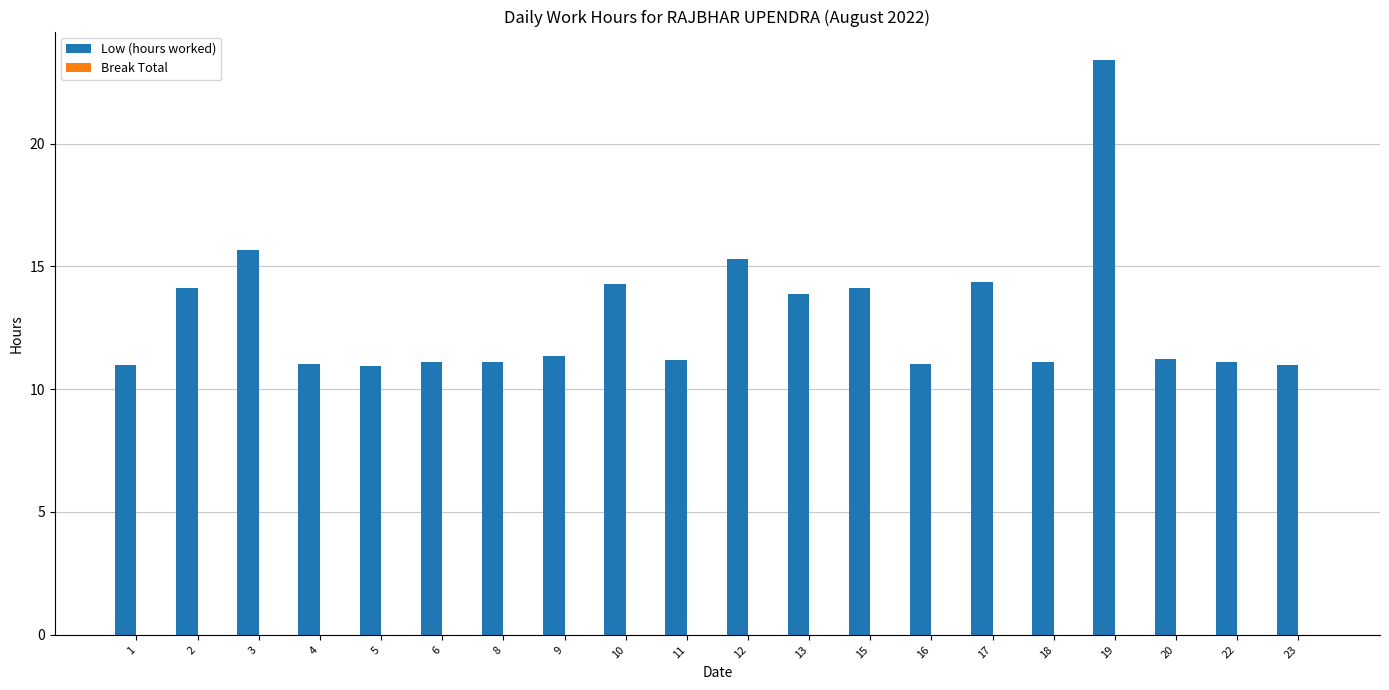

At which label is the value closest to 17?

3